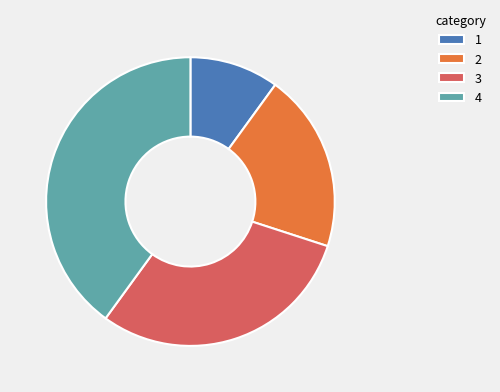

What is the smallest slice in the pie chart?

1